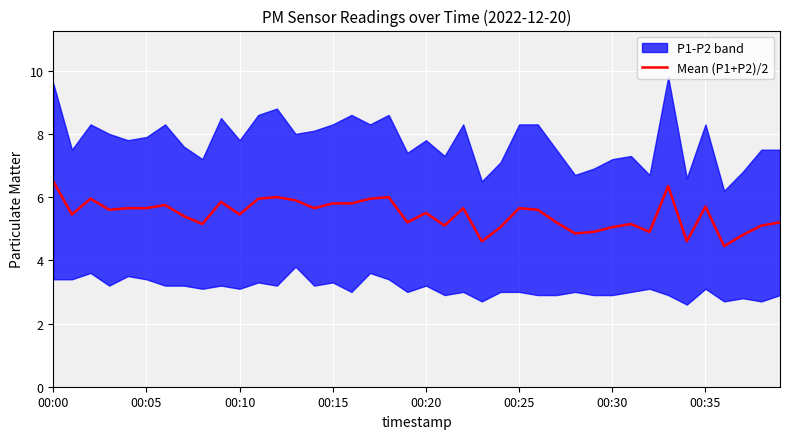

Where is the data nearest to the value 5?

24